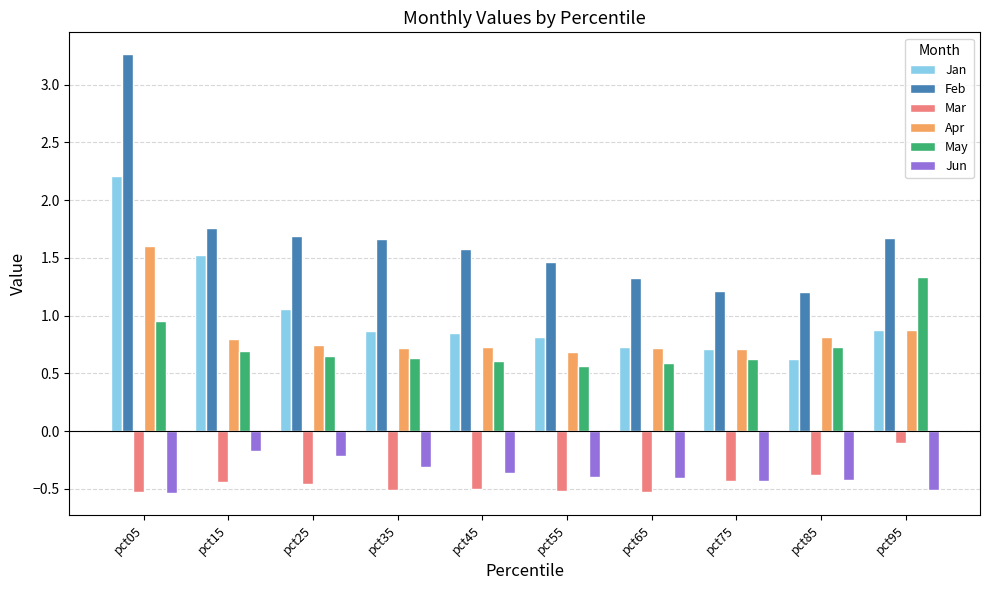

What is the spread (max minus min) of values at pct15?

2.2